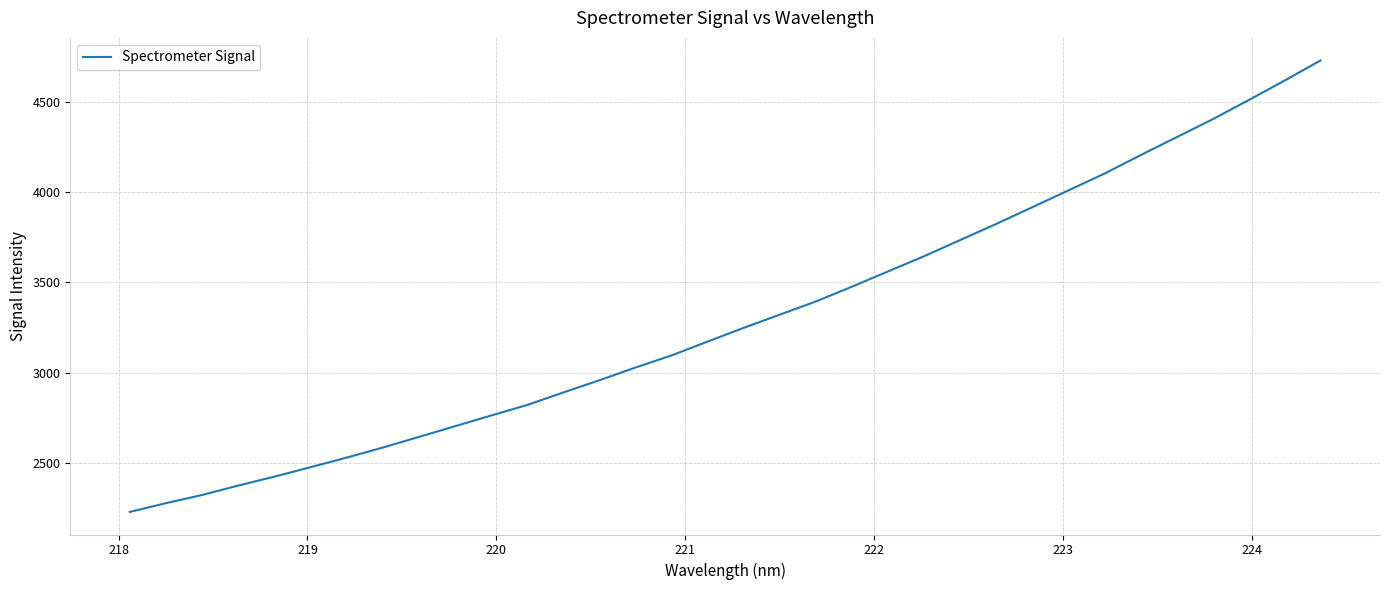

What is the minimum value shown in the chart?

2230.1